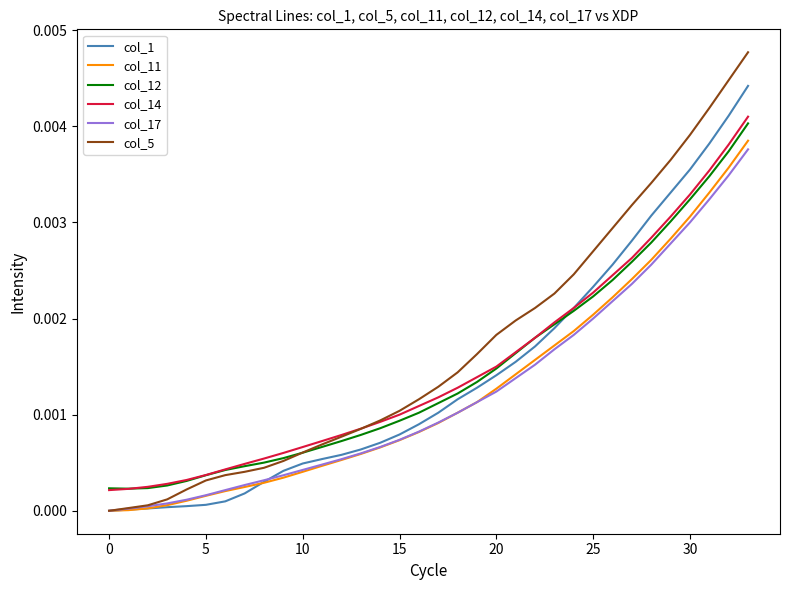

Which series has the largest total across all categories?

col_5